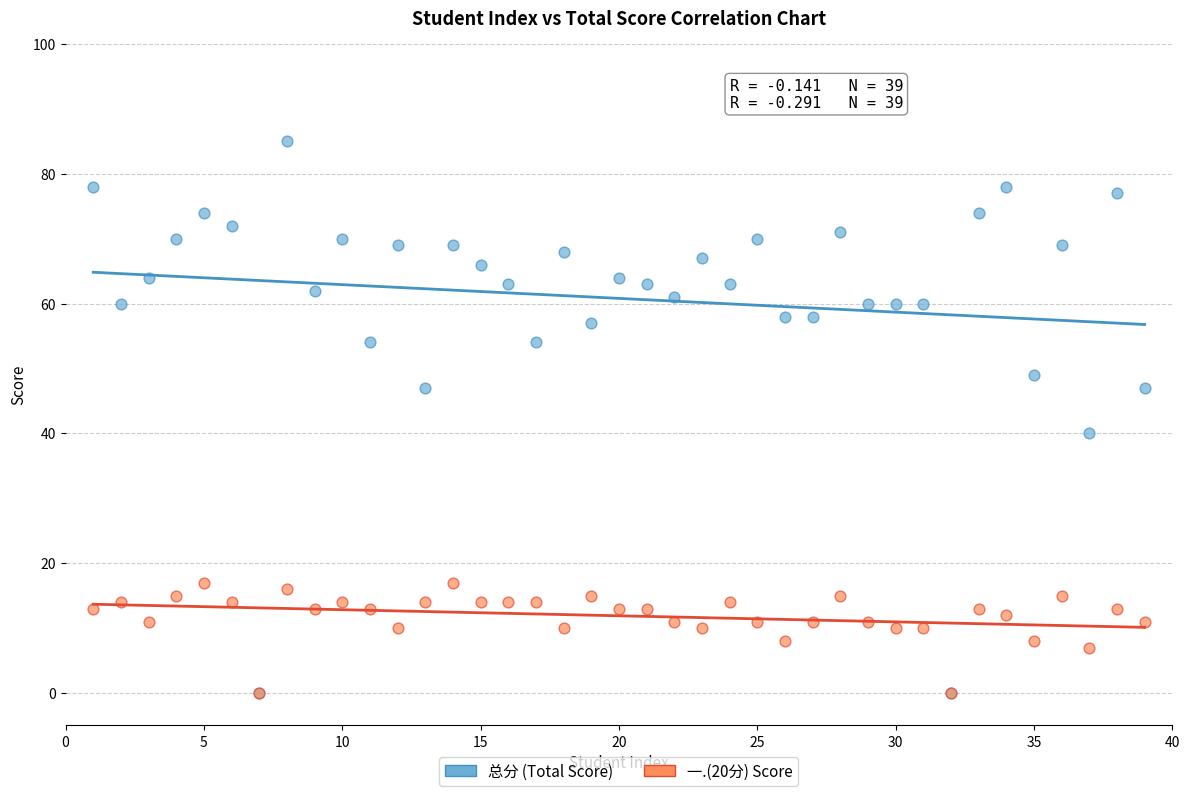

In the 总分 (Total Score) series, what Y value is closest to 42?

40